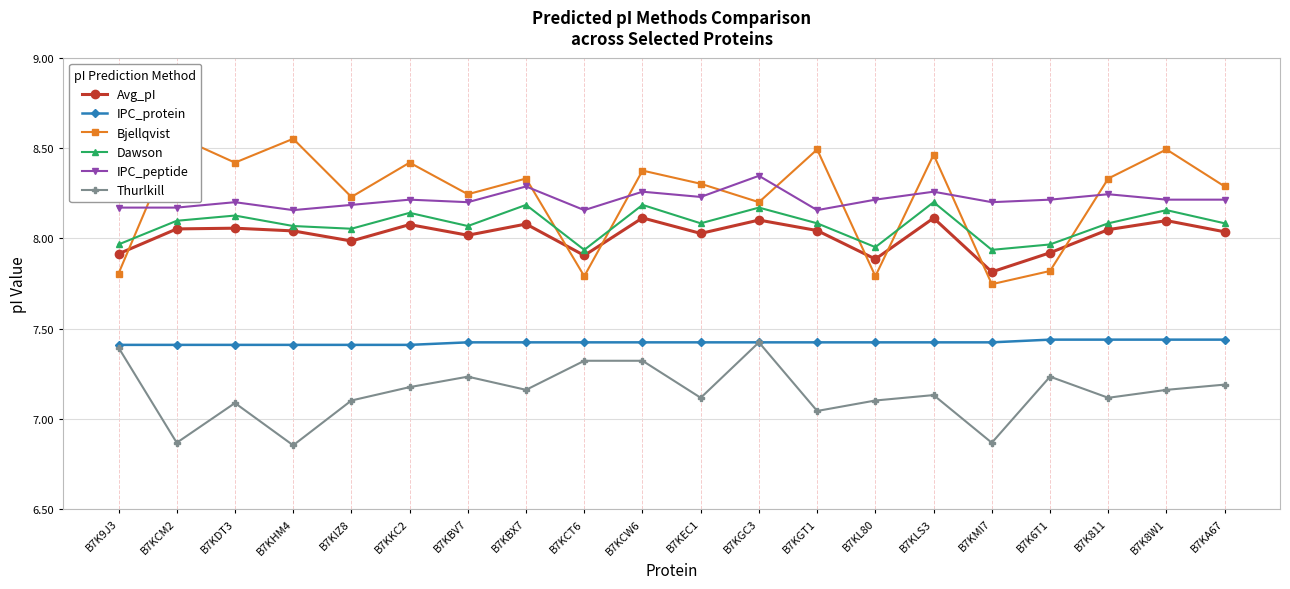

What is the label of the 17th point from the right?

B7KHM4